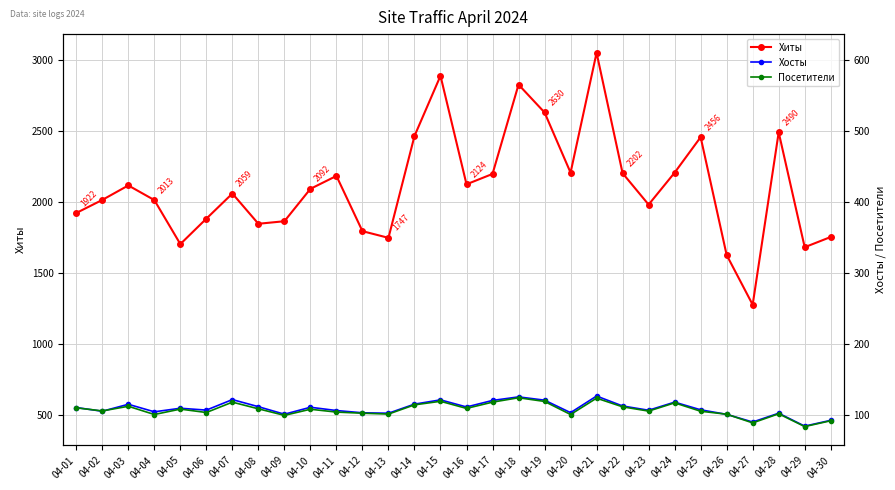

Reading right to left, extract all data points from this chart.

Хиты: 1753	1681	2490	1276	1626	2456	2206	1981	2202	3050	2206	2630	2826	2197	2124	2888	2464	1747	1794	2183	2092	1864	1846	2059	1882	1703	2013	2116	2014	1922
Хосты: 462	421	512	450	504	536	590	533	563	633	516	604	627	602	556	606	576	512	515	531	554	505	558	608	534	547	522	575	526	552
Посетители: 459	418	508	444	505	526	585	527	557	618	503	595	621	590	546	596	571	506	512	520	540	497	543	590	517	541	503	561	528	550